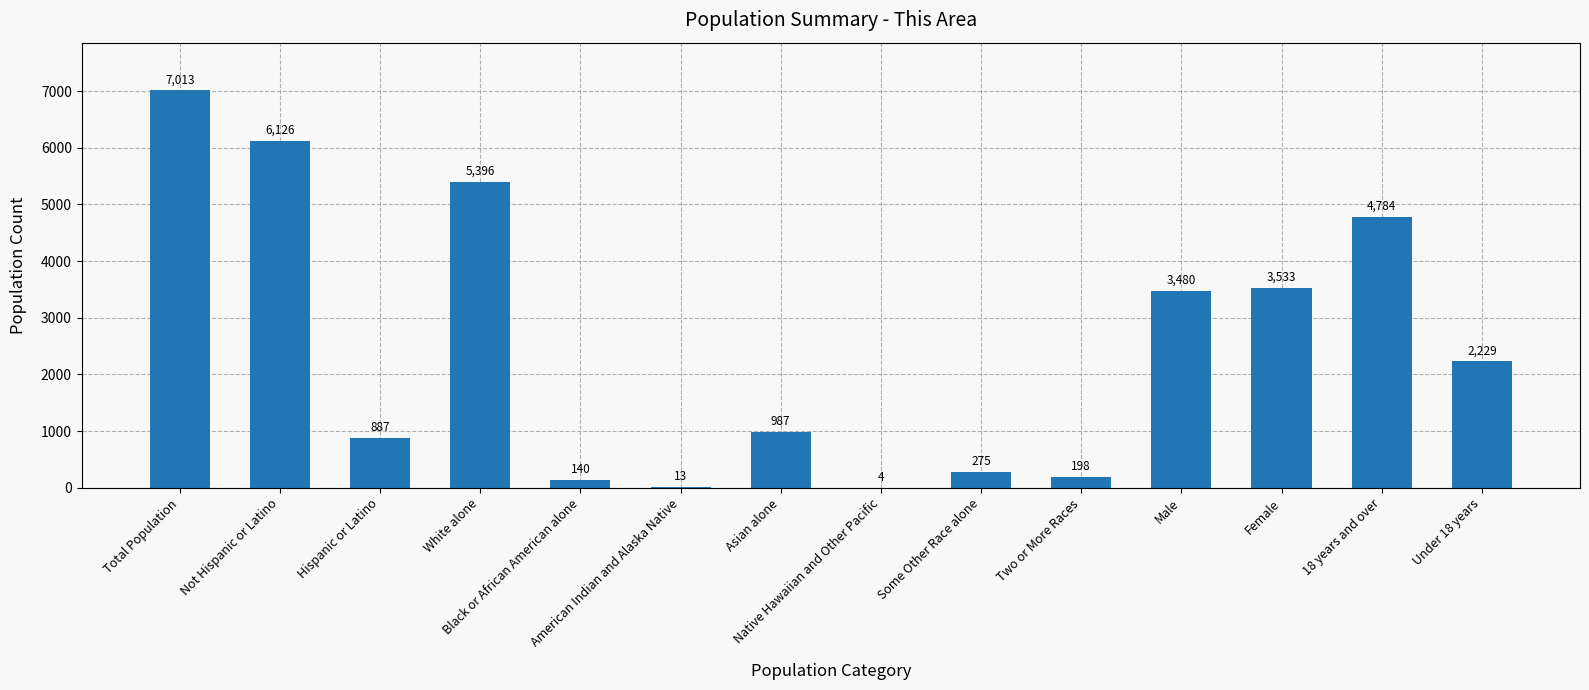

Reading left to right, transcribe all the data shown in this chart.

7013	6126	887	5396	140	13	987	4	275	198	3480	3533	4784	2229